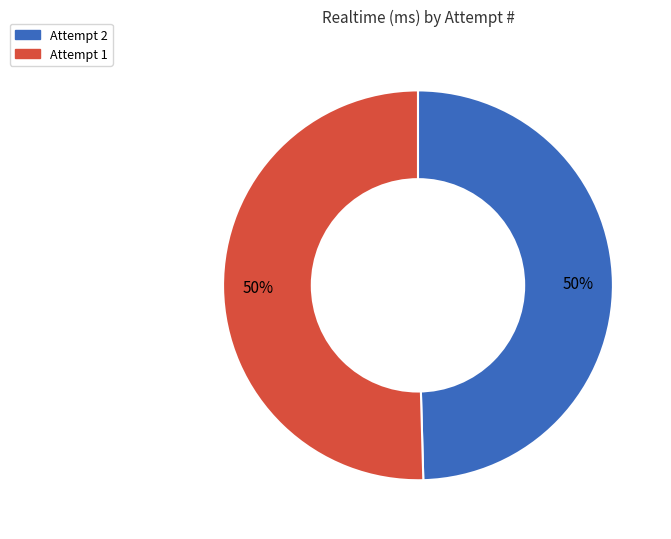

To the nearest percent, what is the average slice percentage?

50%